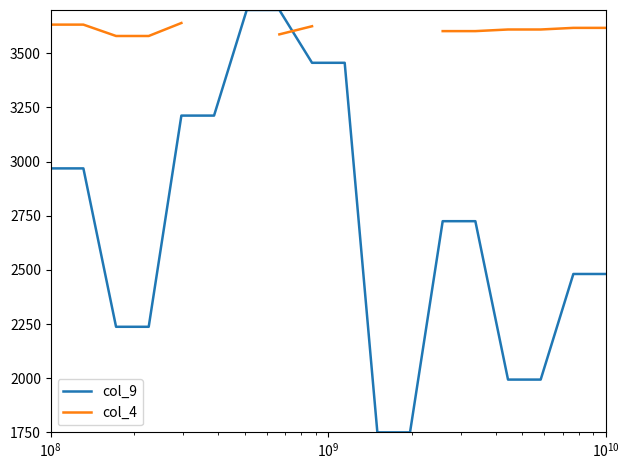

What is the difference between the highest and lowest values at $\mathdefault{10^{8}}$?

663.8